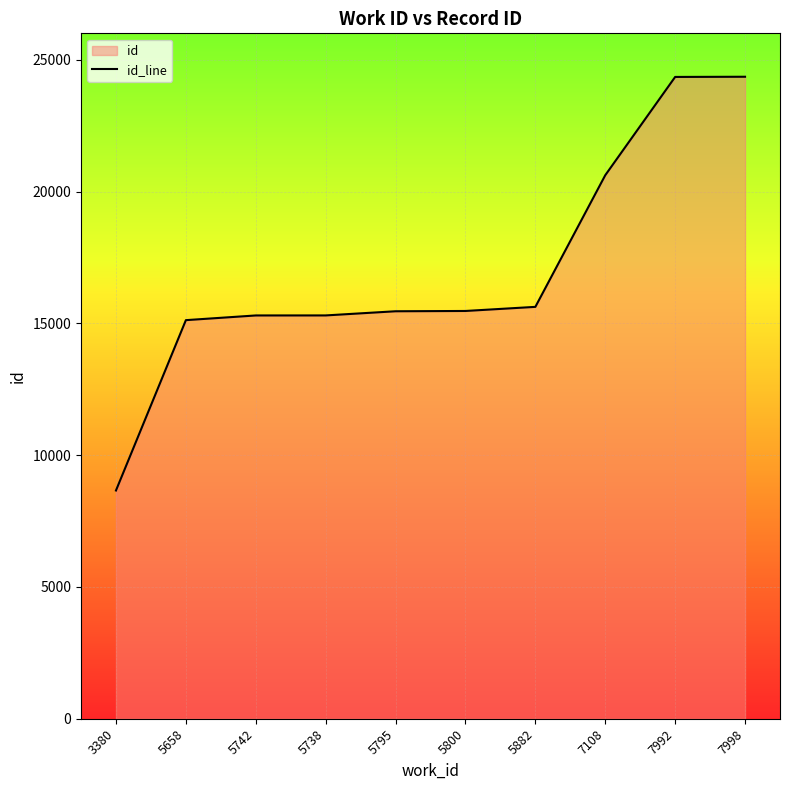

Rank the categories by value from lowest to highest.

3380, 5658, 5742, 5738, 5795, 5800, 5882, 7108, 7992, 7998